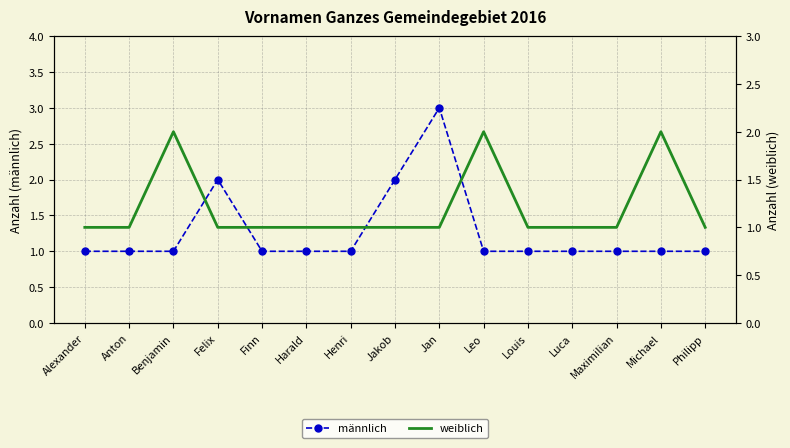

What is the minimum value for weiblich?

1